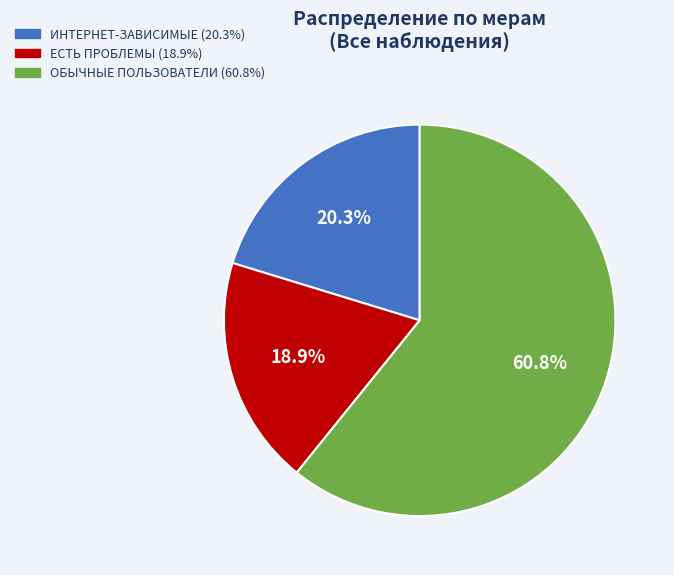

Does any single category account for the majority?

Yes